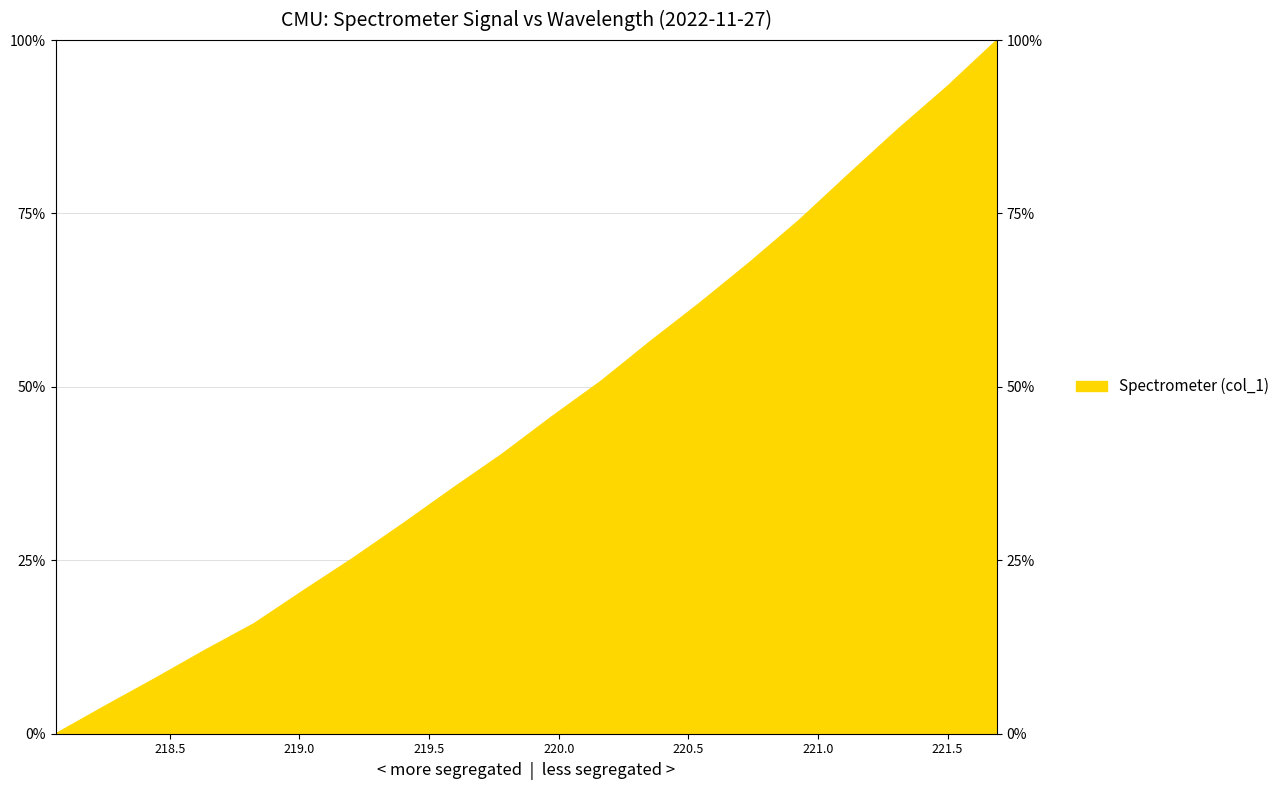

Rank the categories by value from lowest to highest.

218.0596, 218.2508, 218.442, 218.6332, 218.8244, 219.0156, 219.2067, 219.3979, 219.589, 219.7801, 219.9712, 220.1623, 220.3533, 220.5444, 220.7354, 220.9264, 221.1174, 221.3083, 221.4993, 221.6902